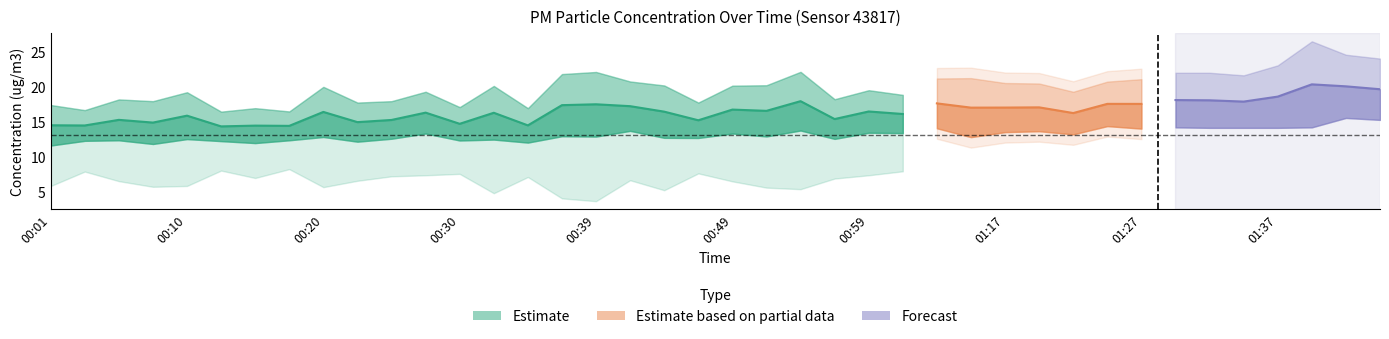

Reading right to left, list all the values displayed in this chart.

P1: 01:44=24.1	01:42=24.6	01:39=26.5	01:37=23.1	01:34=21.6	01:32=22.0	01:29=22.0	01:27=21.1	01:24=20.8	01:22=19.3	01:19=20.5	01:17=20.6	01:14=21.2	01:04=21.2	01:01=18.9	00:59=19.5	00:57=18.2	00:54=22.1	00:52=20.2	00:49=20.2	00:47=17.8	00:44=20.2	00:42=20.8	00:39=22.1	00:37=21.8	00:35=16.9	00:32=20.1	00:30=17.1	00:27=19.3	00:25=17.9	00:22=17.8	00:20=20.0	00:18=16.5	00:15=16.9	00:13=16.4	00:10=19.2	00:08=17.9	00:05=18.2	00:03=16.7	00:01=17.4
P2: 01:44=15.3	01:42=15.6	01:39=14.2	01:37=14.1	01:34=14.1	01:32=14.1	01:29=14.2	01:27=14.0	01:24=14.4	01:22=13.2	01:19=13.7	01:17=13.5	01:14=12.8	01:04=14.1	01:01=13.4	00:59=13.4	00:57=12.6	00:54=13.8	00:52=12.9	00:49=13.3	00:47=12.7	00:44=12.7	00:42=13.7	00:39=12.9	00:37=12.9	00:35=12.0	00:32=12.4	00:30=12.3	00:27=13.3	00:25=12.6	00:22=12.2	00:20=12.8	00:18=12.3	00:15=11.9	00:13=12.2	00:10=12.5	00:08=11.8	00:05=12.3	00:03=12.3	00:01=11.6